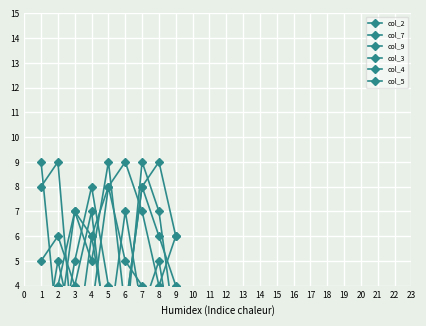

Reading right to left, list all the values displayed in this chart.

col_2: 6	4	7	9	8	3	2	5	1
col_7: 1	5	3	7	2	6	1	9	8
col_9: 4	6	8	3	9	5	7	4	2
col_3: 2	7	9	2	4	8	5	1	3
col_4: 6	9	8	3	1	7	4	6	5
col_5: 3	1	4	5	8	6	7	2	9